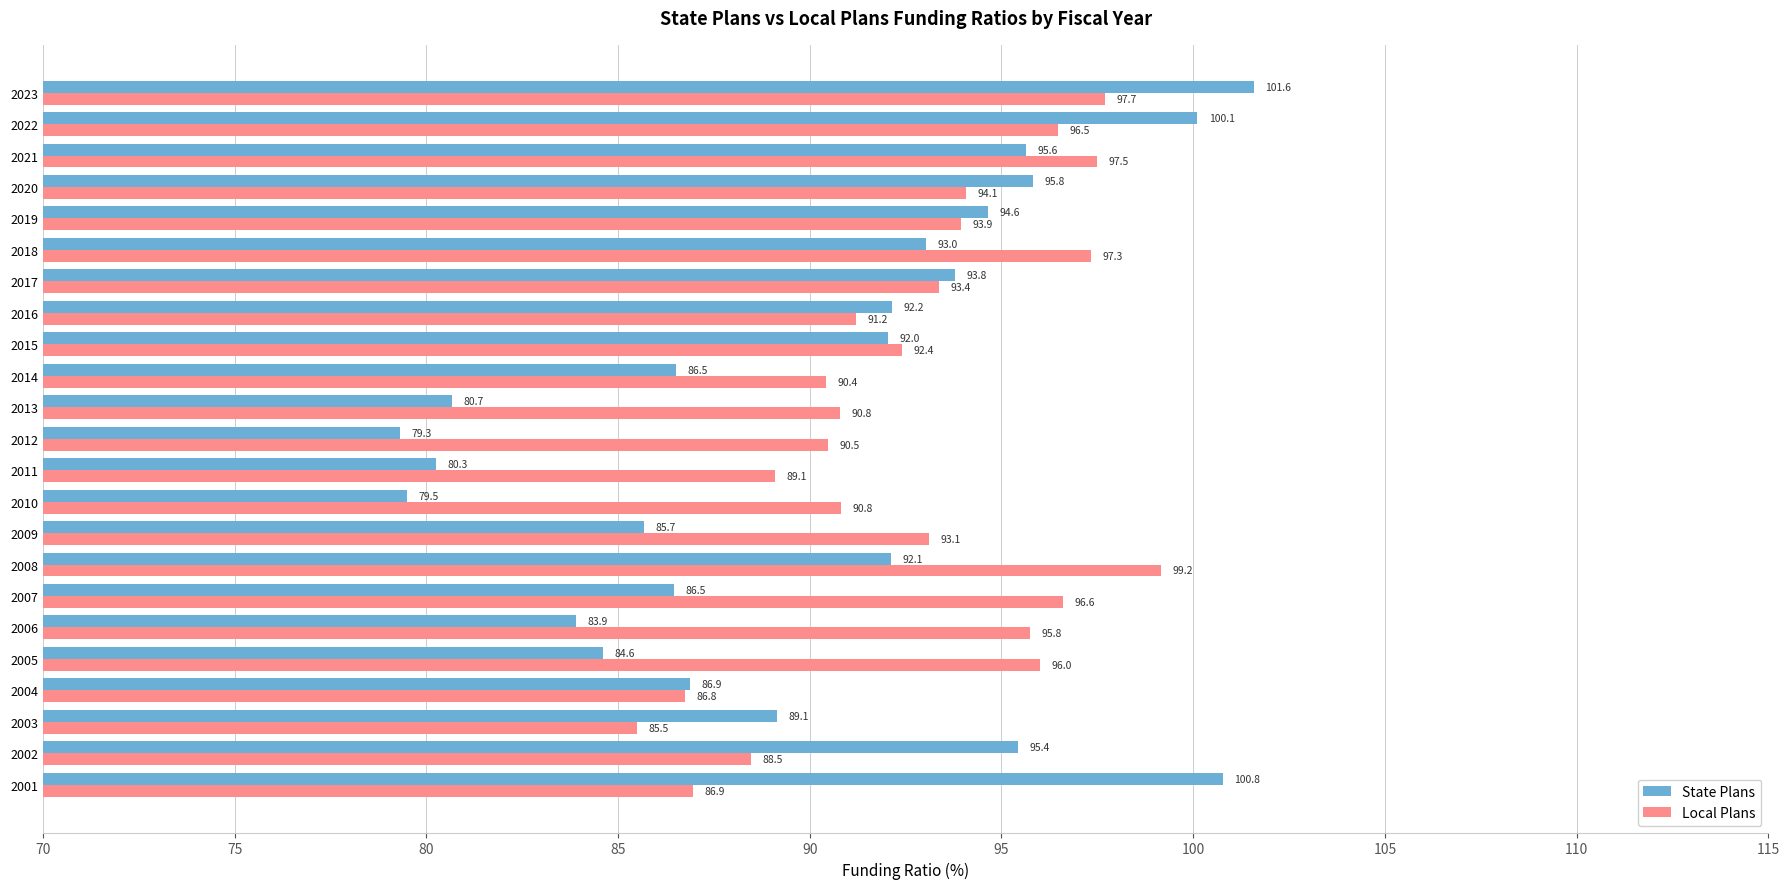

What is the sum of the Local Plans values at 2009 and 2016?

184.3